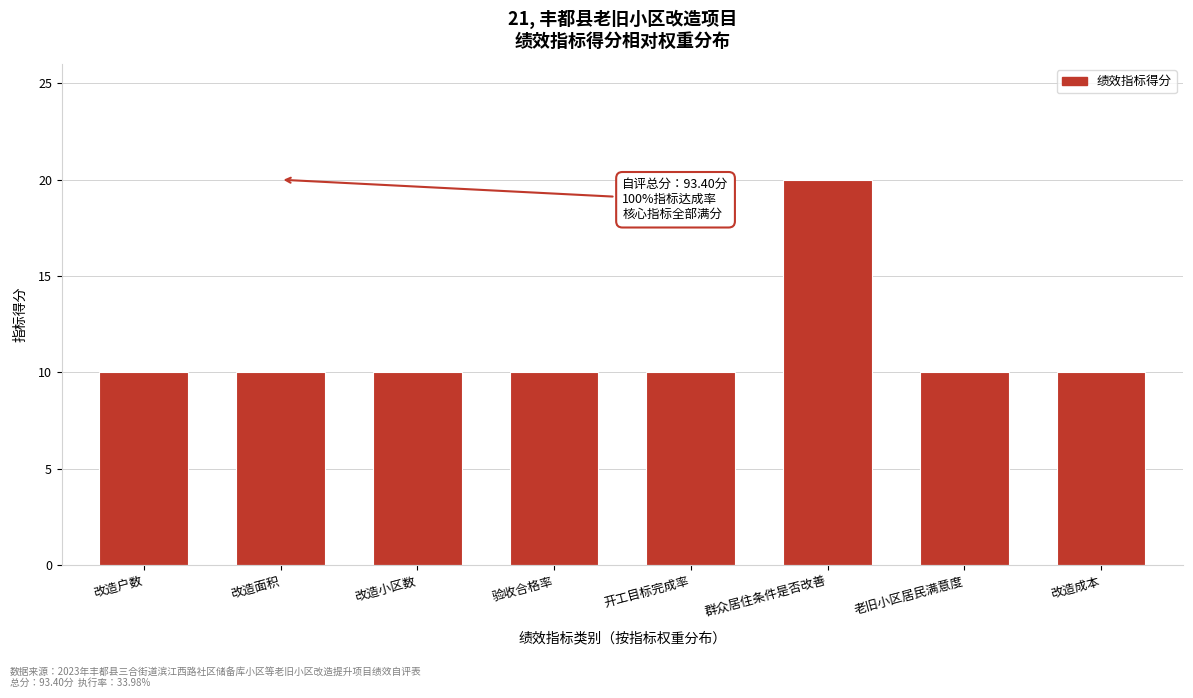

Reading right to left, what are all the values shown in this chart?

10	10	20	10	10	10	10	10